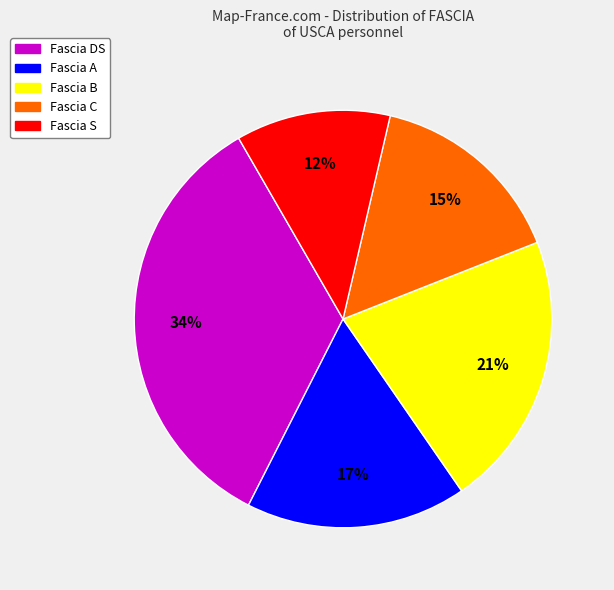

Does any single category account for the majority?

No